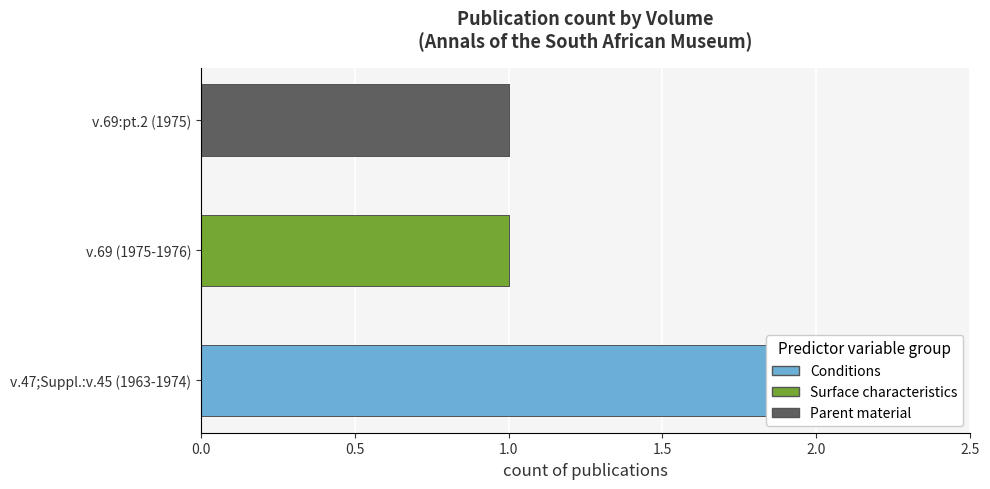

What is the change in value from v.47;Suppl.:v.45 (1963-1974) to v.69 (1975-1976)?

-1